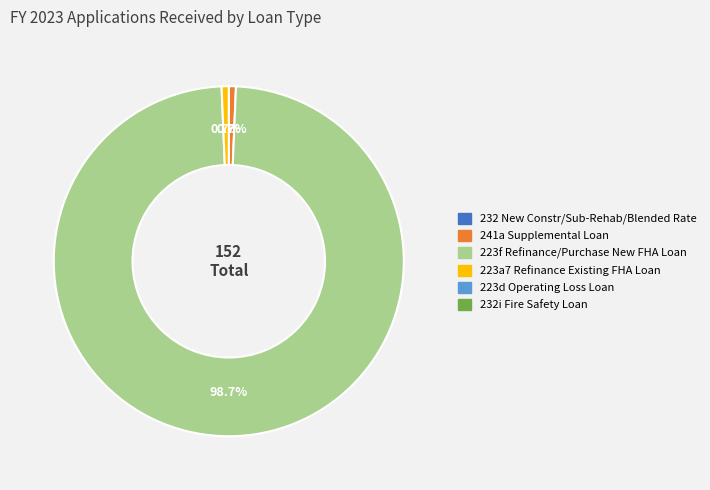

Is there any slice that represents more than half of the pie?

Yes